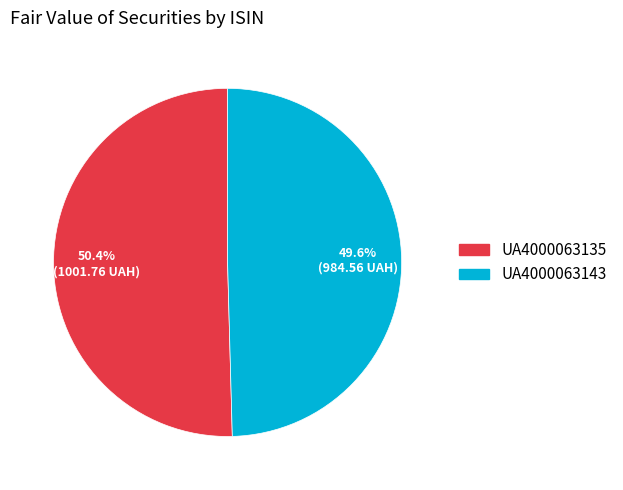

To the nearest percent, what is the difference between the UA4000063135 and UA4000063143 slice percentages?

1%